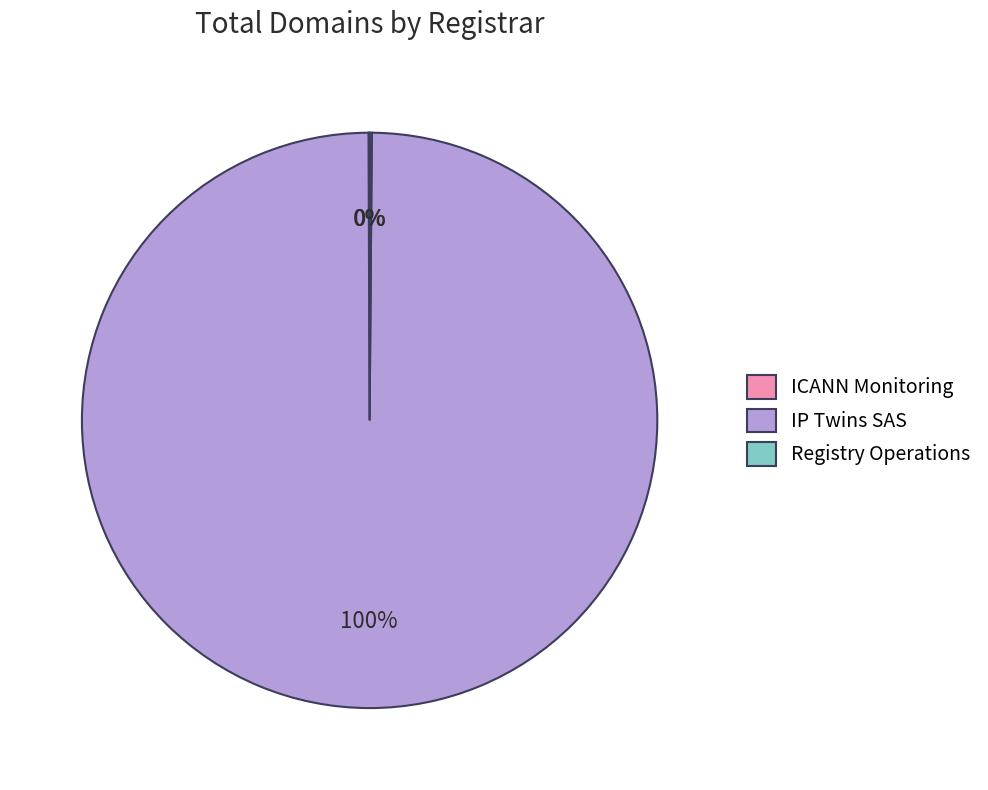

To the nearest percent, what percentage of the pie is IP Twins SAS?

100%